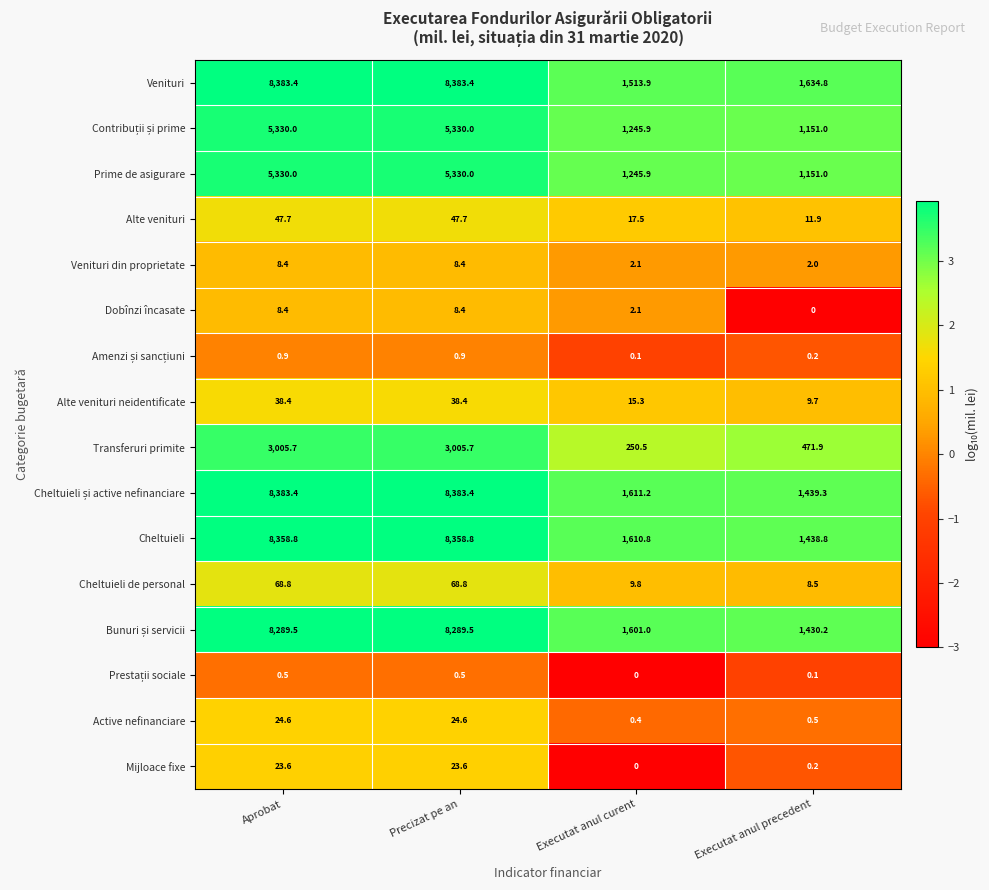

How many distinct data groups are displayed?

16